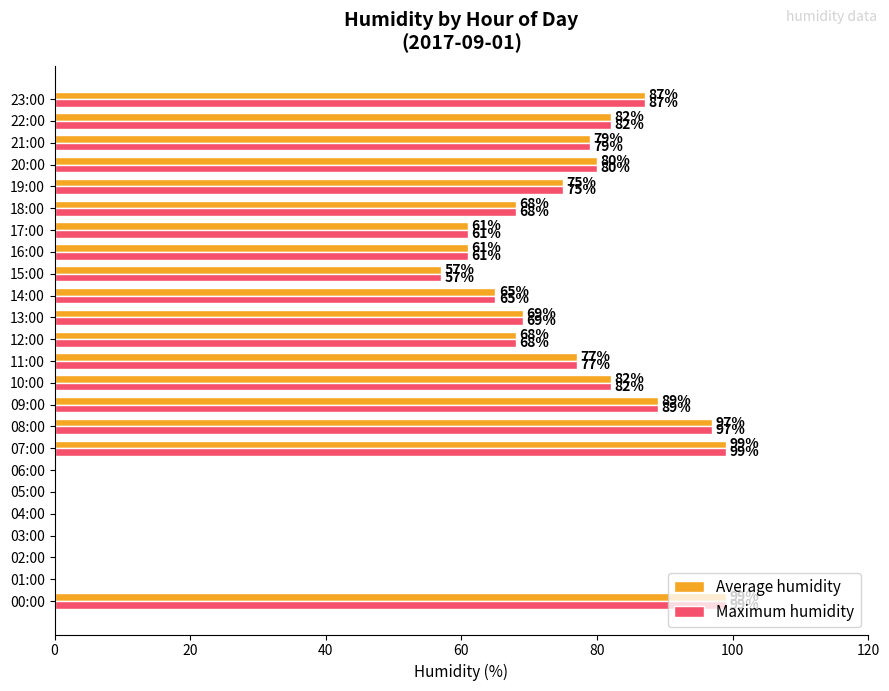

What is the average value of the Maximum humidity series?

58